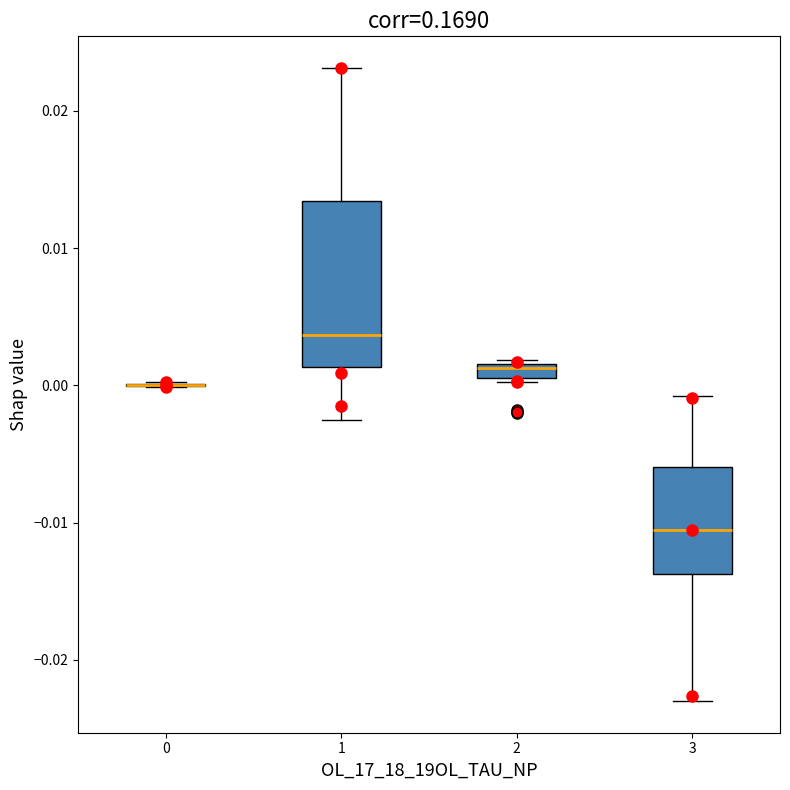

Which box is the tallest, from its lower edge to its upper edge?

1